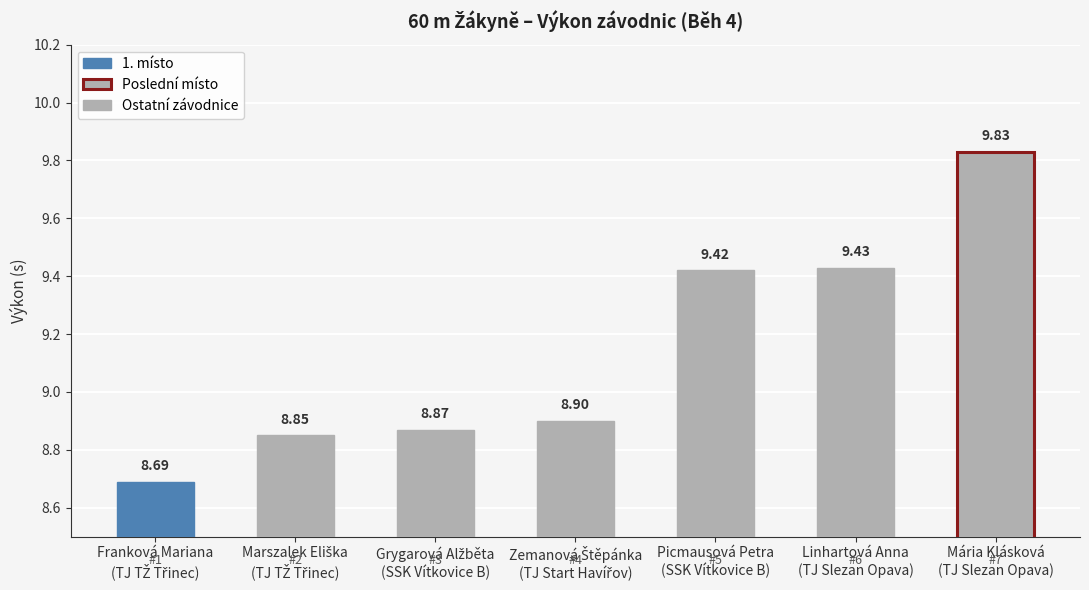

What is the average value?

9.1